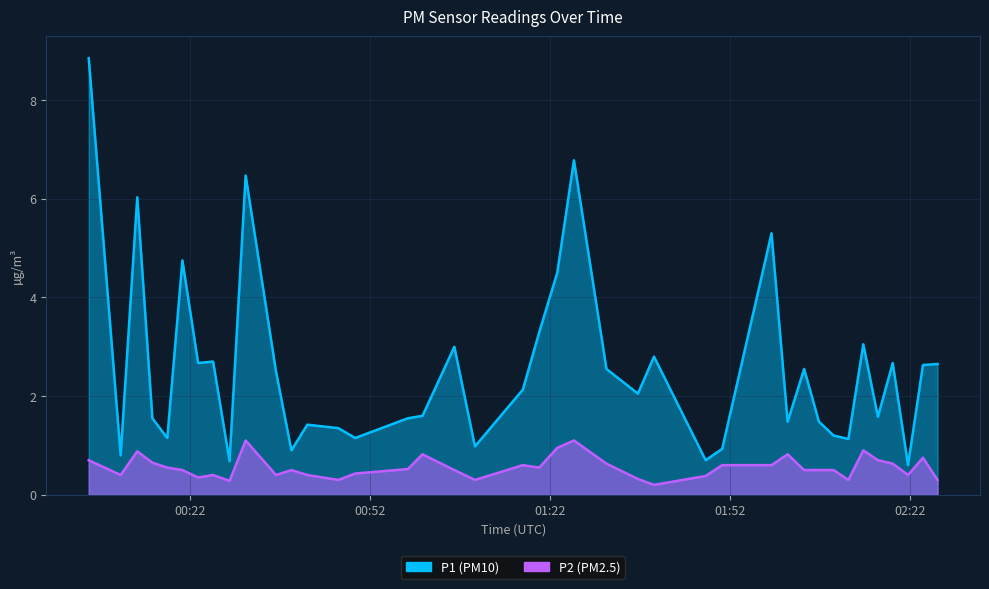

At how many categories does at least one series exceed 5?

5